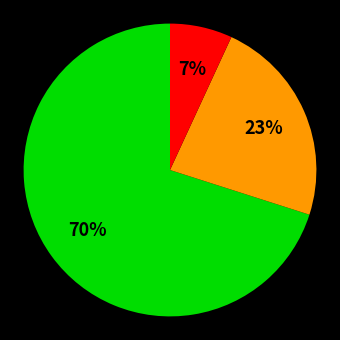

Is there any slice that represents more than half of the pie?

Yes